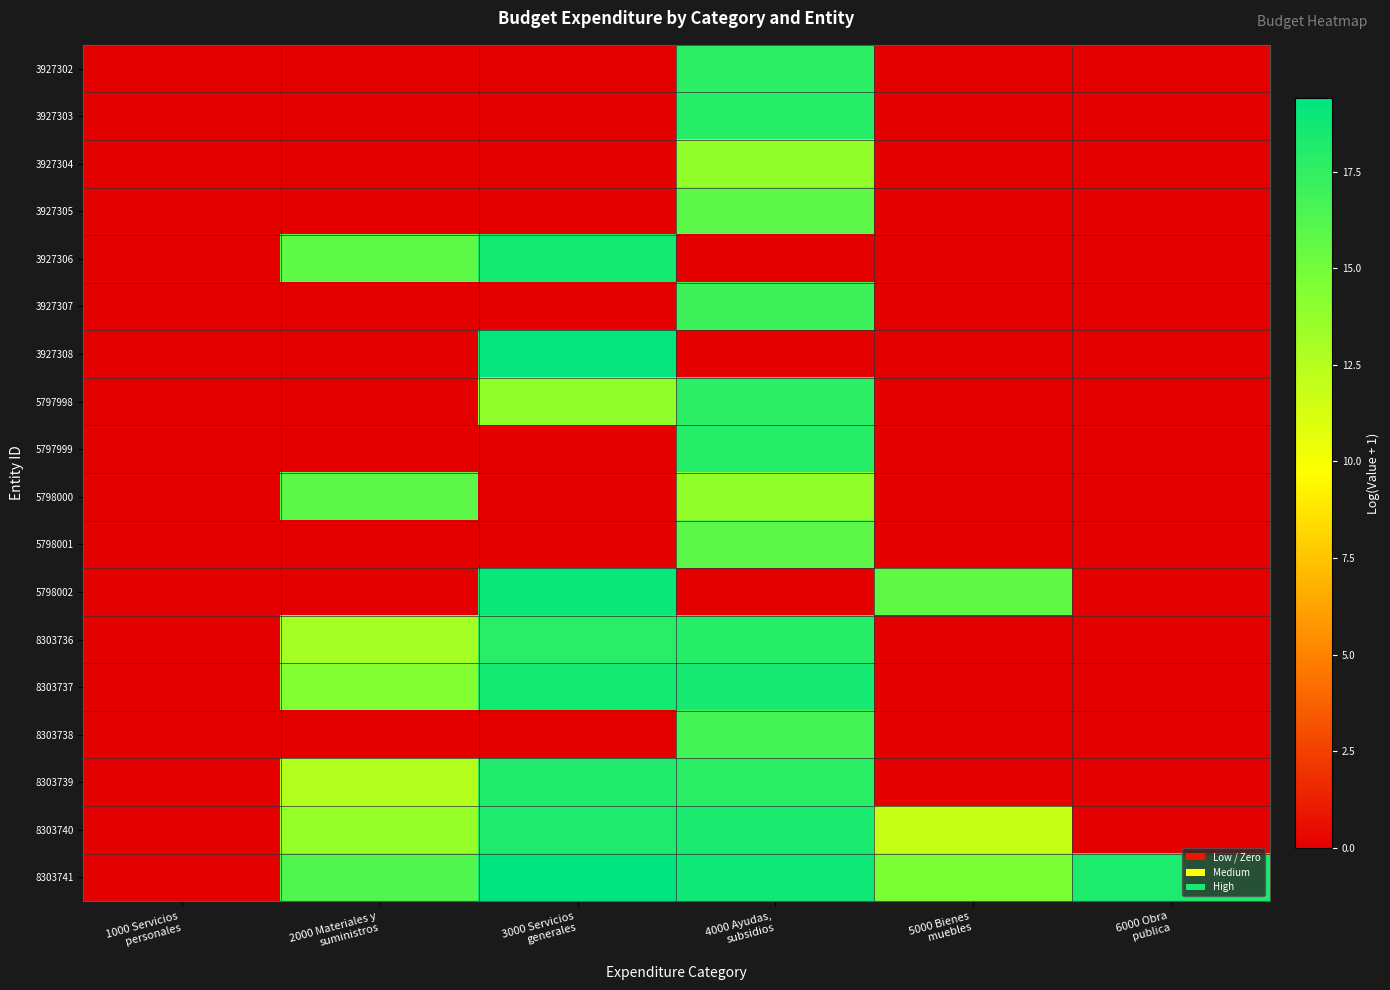

What is the total value across all series at 4000 Ayudas,
subsidios?

255.7